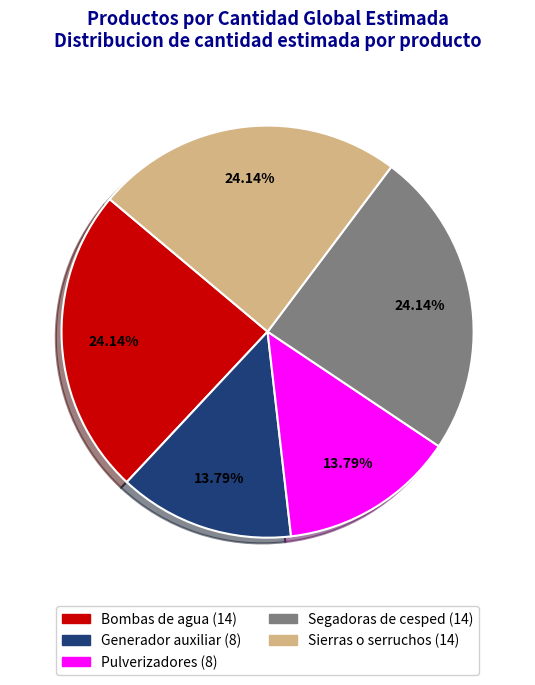

Is there any slice that represents more than half of the pie?

No